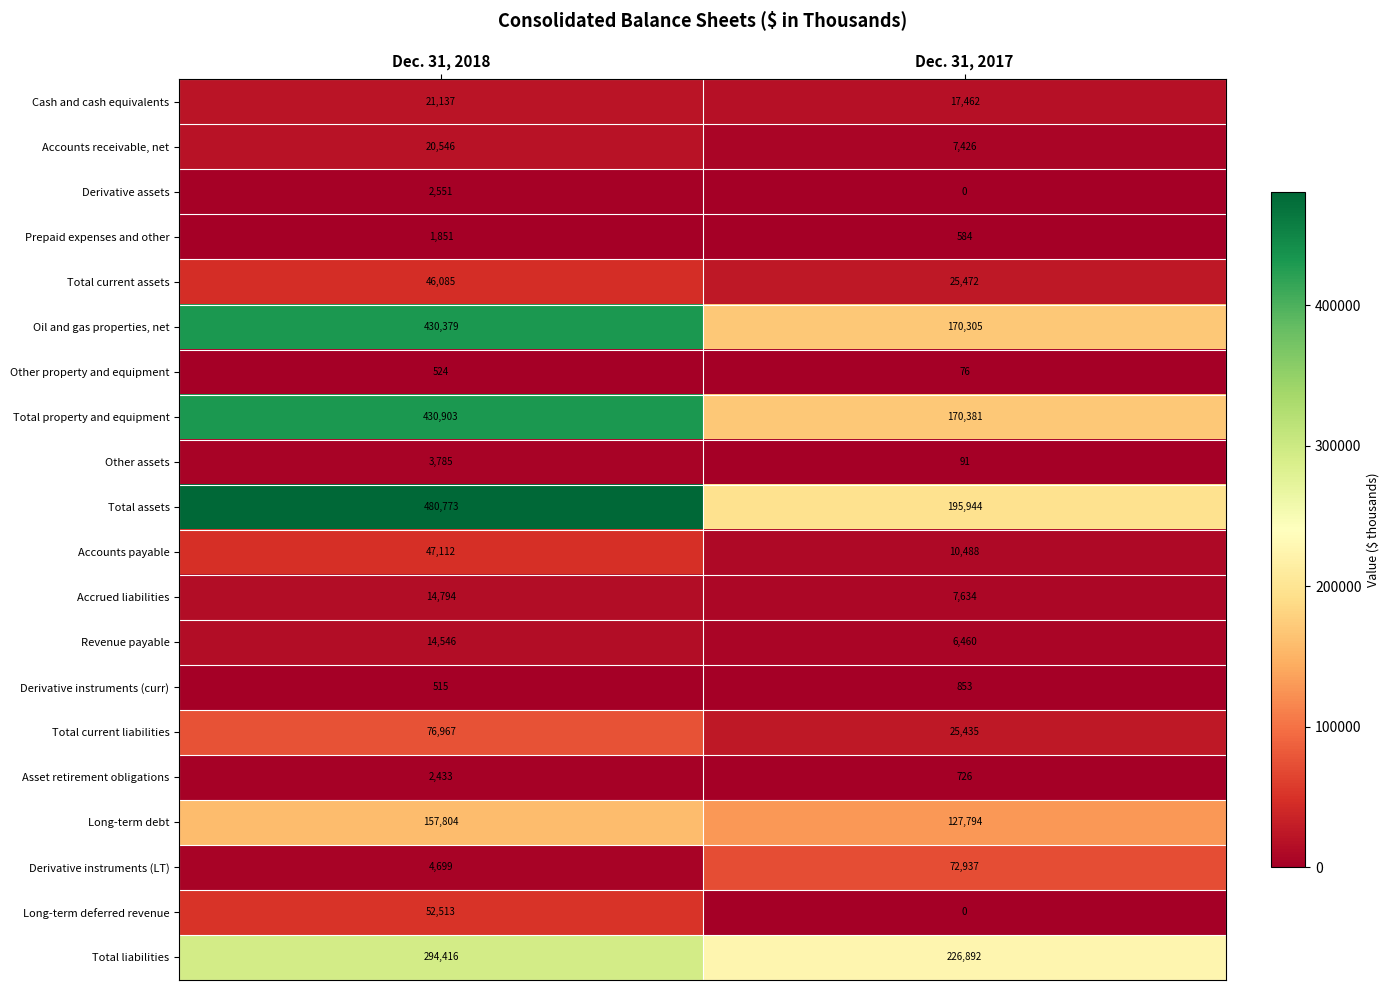

What is the total value across all series at Dec. 31, 2017?

1066960